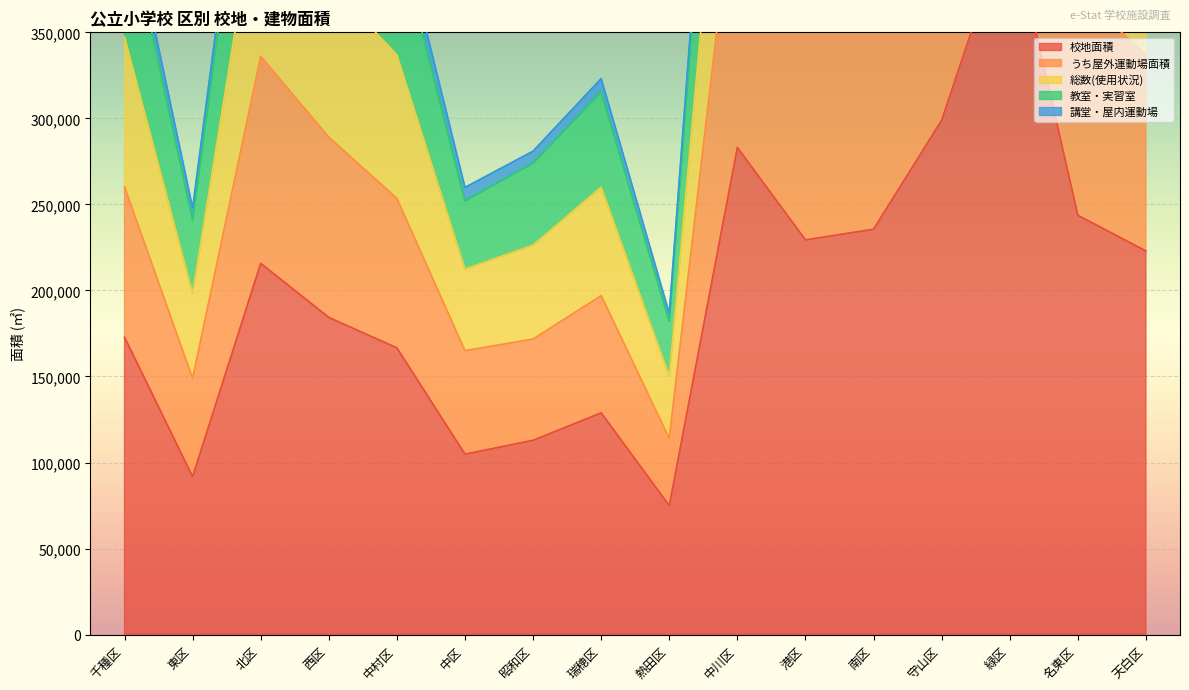

Between 西区 and 天白区, which is larger?

天白区